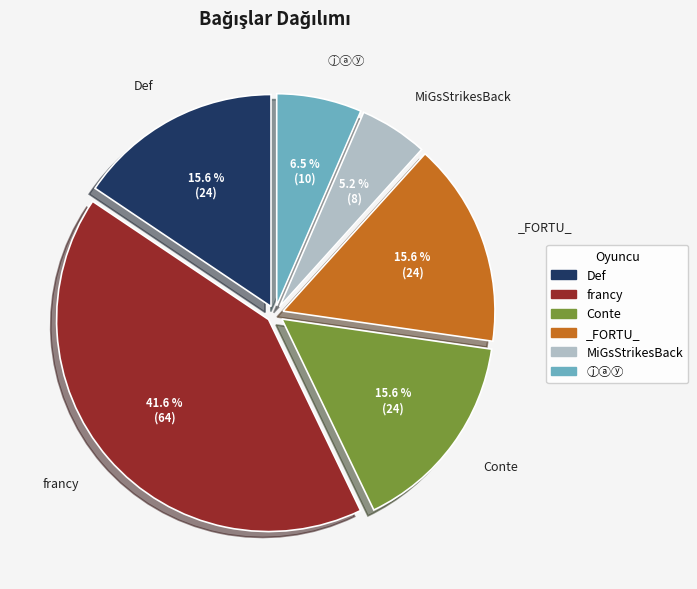

How many slices are in this pie chart?

6